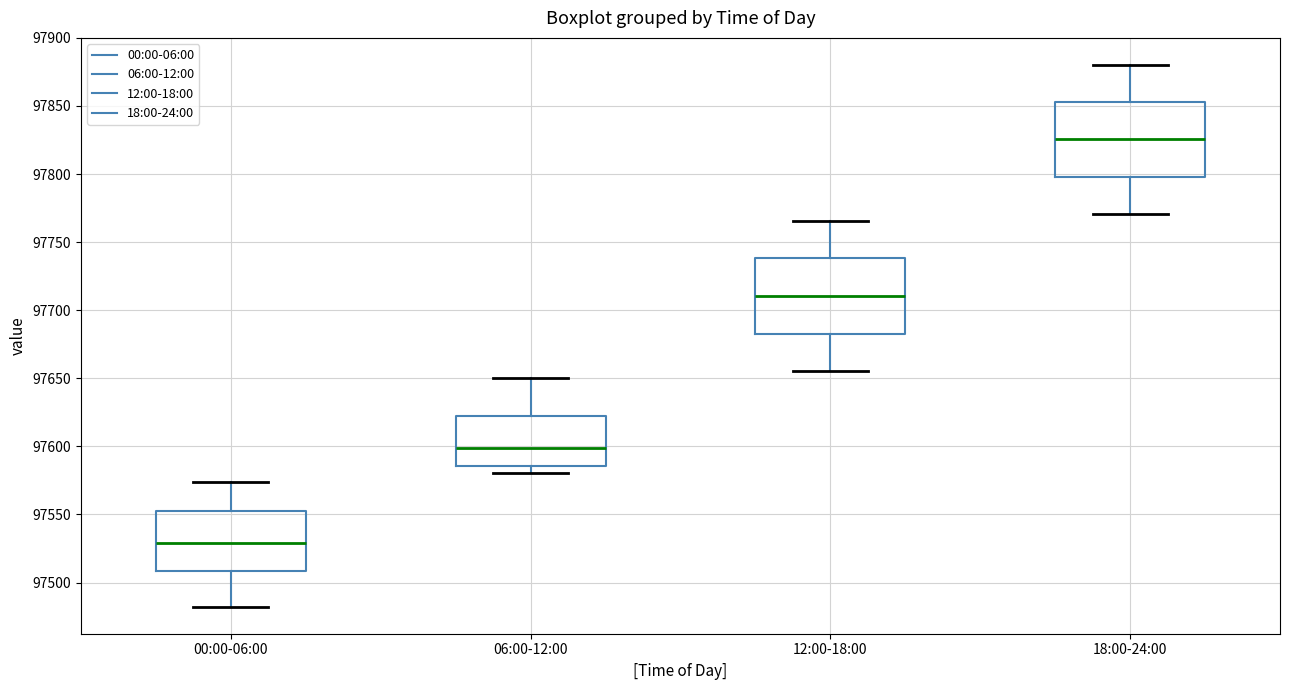

Which box has the lowest median line?

00:00-06:00